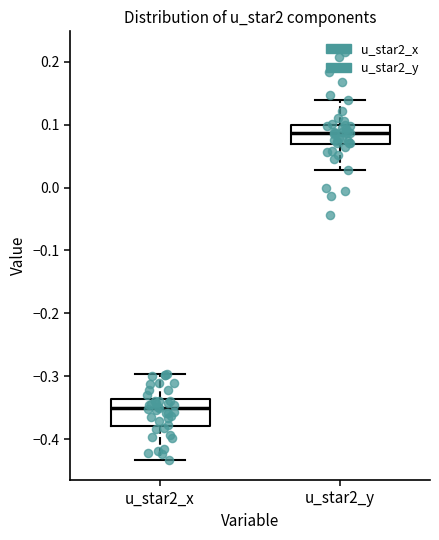

Reading left to right, read every box against the y-axis: the position of its median line, the range the box covers, and the ends of its whiskers. The values are not printed on the chart, so give them approximately, as read against the axis.

u_star2_x: median -0.35, box -0.38 to -0.34, whiskers -0.43 to -0.30
u_star2_y: median 0.09, box 0.07 to 0.10, whiskers 0.03 to 0.14